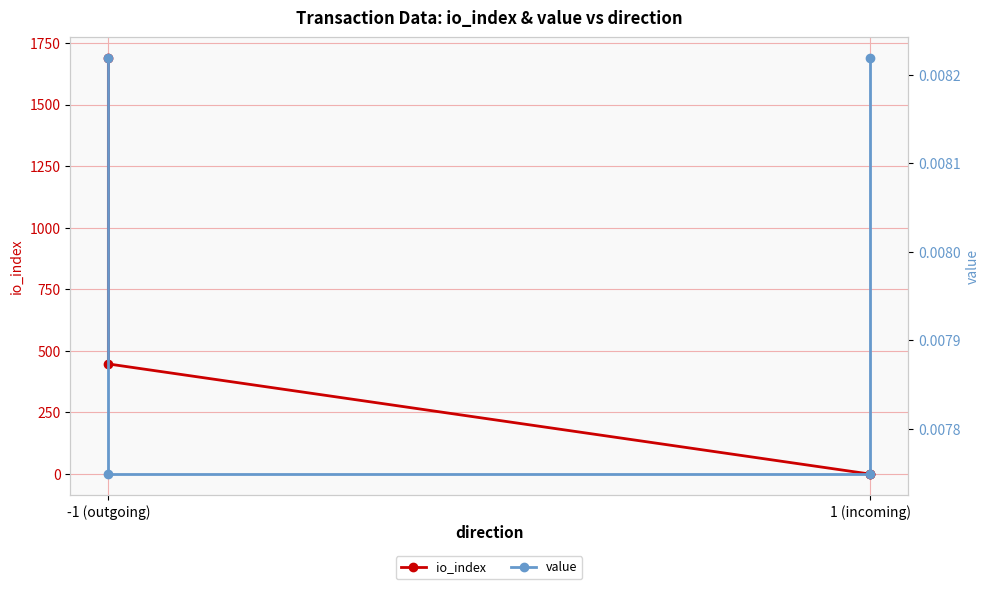

List the series in order of their overall mean, lowest first.

value, io_index